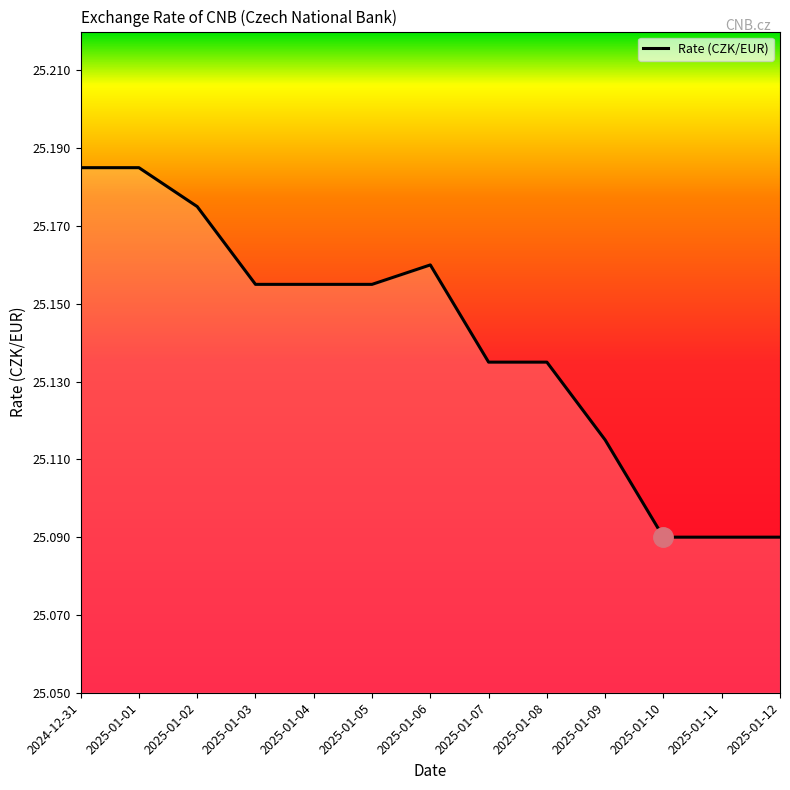

What position from the right is 2025-01-03?

10